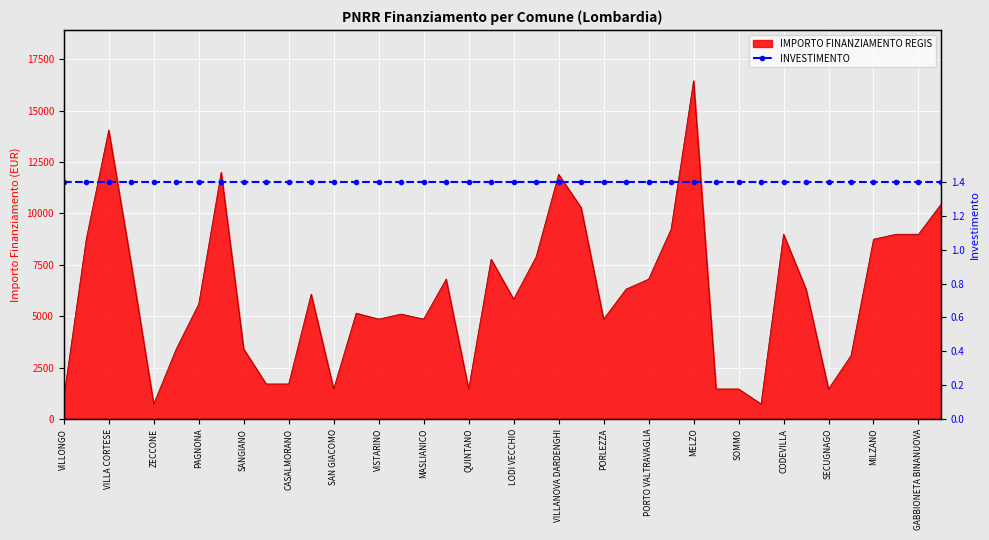

Reading right to left, transcribe all the data shown in this chart.

10449	8991	8991	8748	3087	1458	6318	8991	729	1458	1458	16464	9234	6804	6318	4860	10290	11907	7889	5831	7776	1458	6804	4860	5103	4860	5145	1458	6075	1701	1701	3402	12005	5589	3402	729	7533	14063	8748	1029